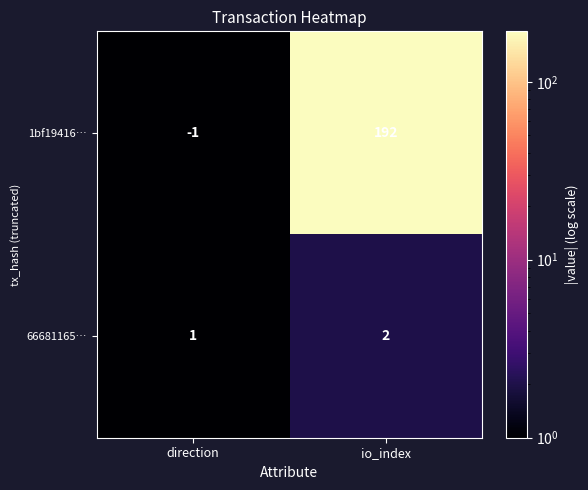

What is the average value of the 1bf19416… series?

96